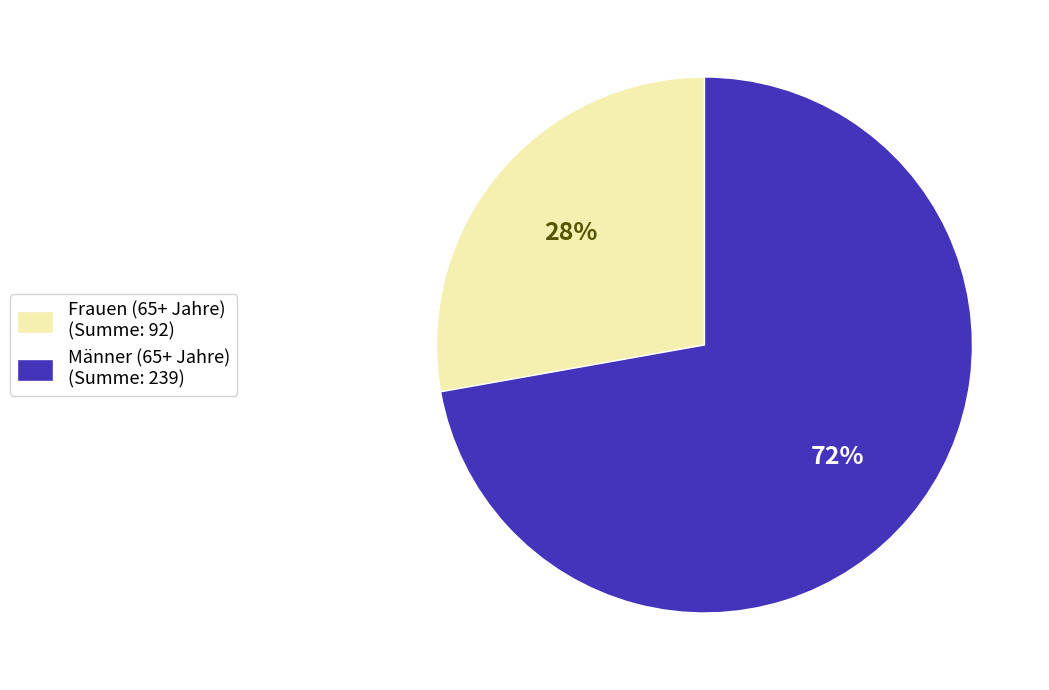

Rank the categories by value from lowest to highest.

Frauen (65+ Jahre) (Summe: 92), Männer (65+ Jahre) (Summe: 239)